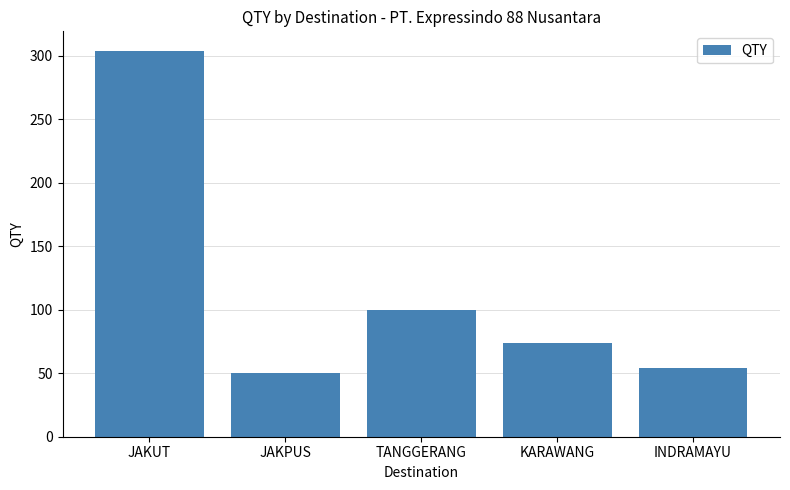

Is it true that the value at JAKPUS is 72?

False